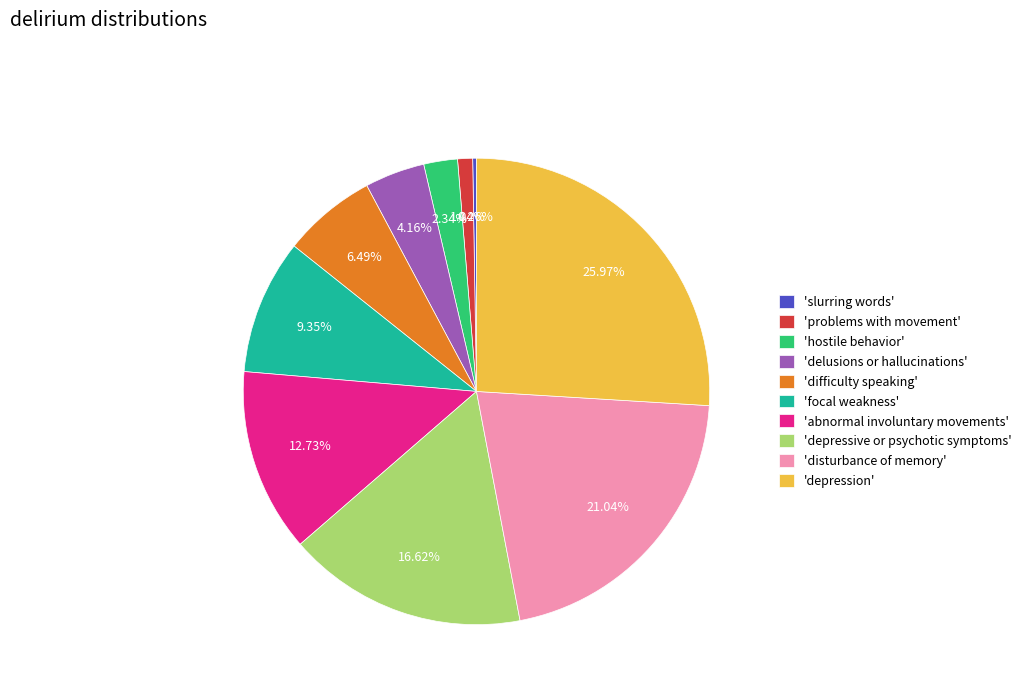

Do 'problems with movement' and 'depression' together represent more than half of the pie?

No